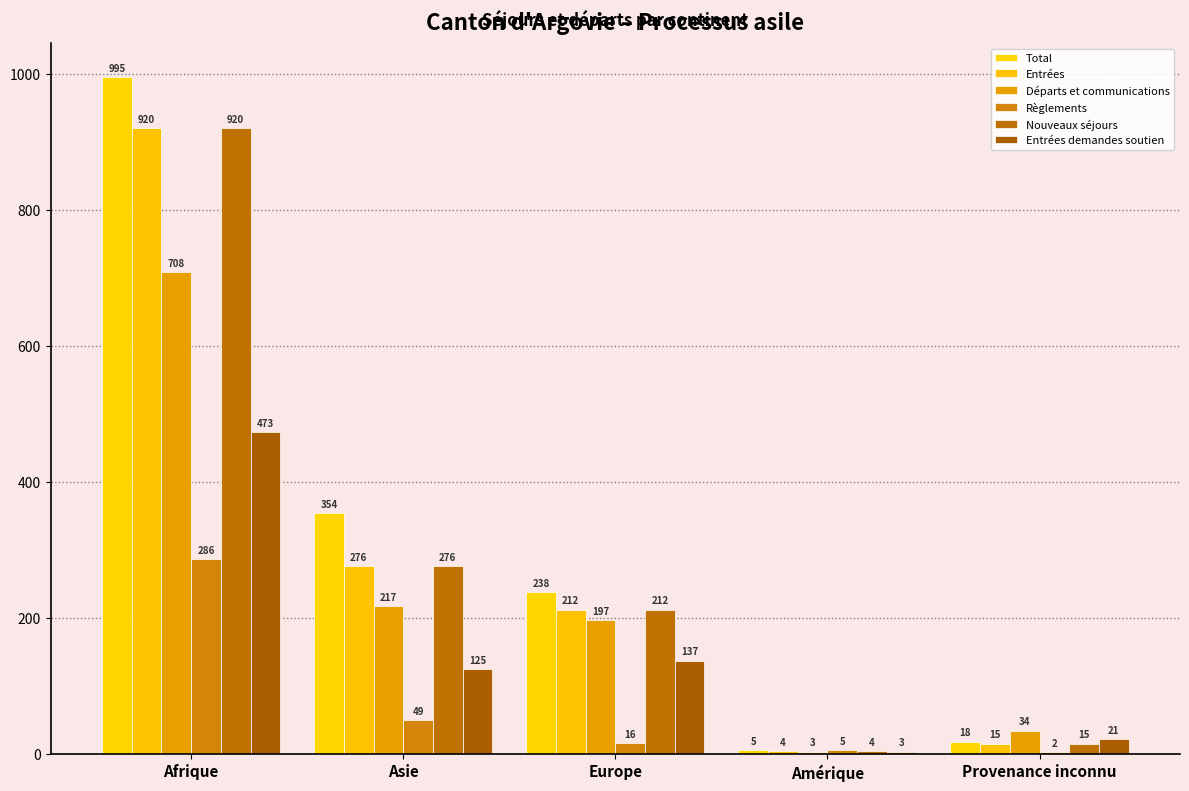

List the labels in order of Règlements value, largest first.

Afrique, Asie, Europe, Amérique, Provenance inconnu